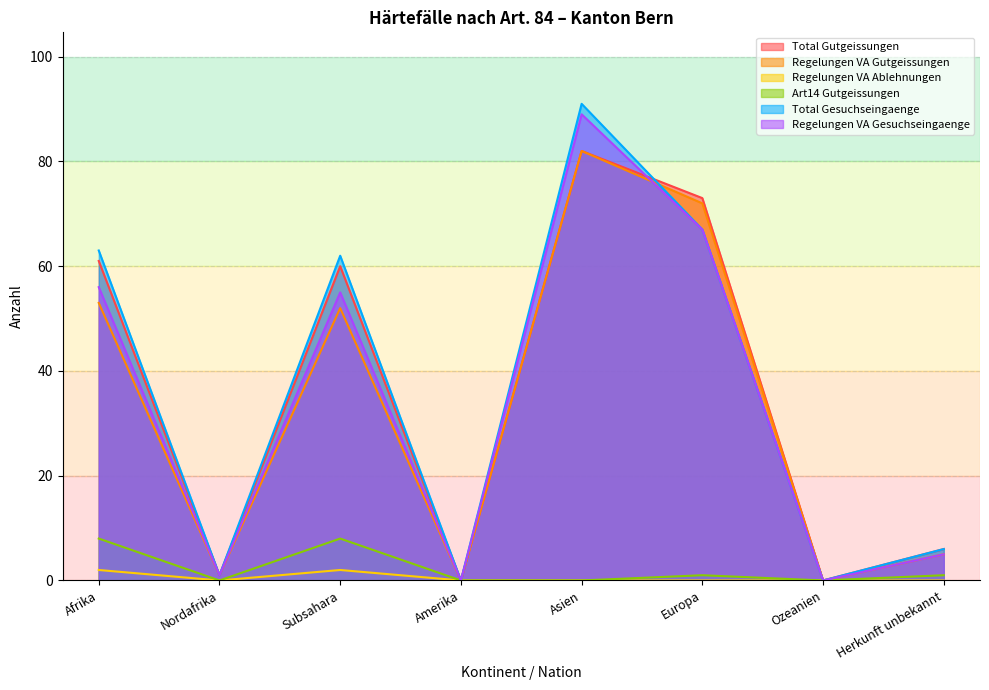

Which has a higher value, Afrika or Europa?

Europa